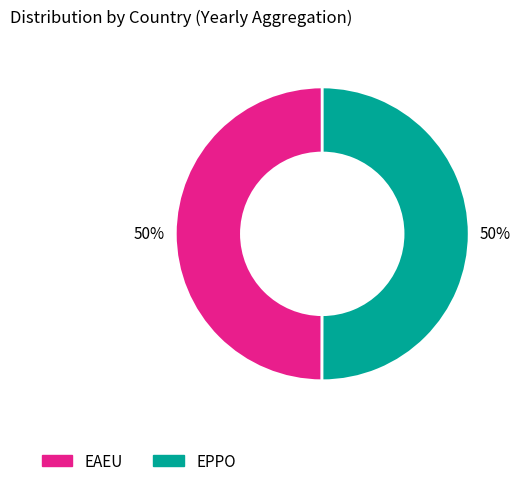

To the nearest percent, what is the average slice percentage?

50%